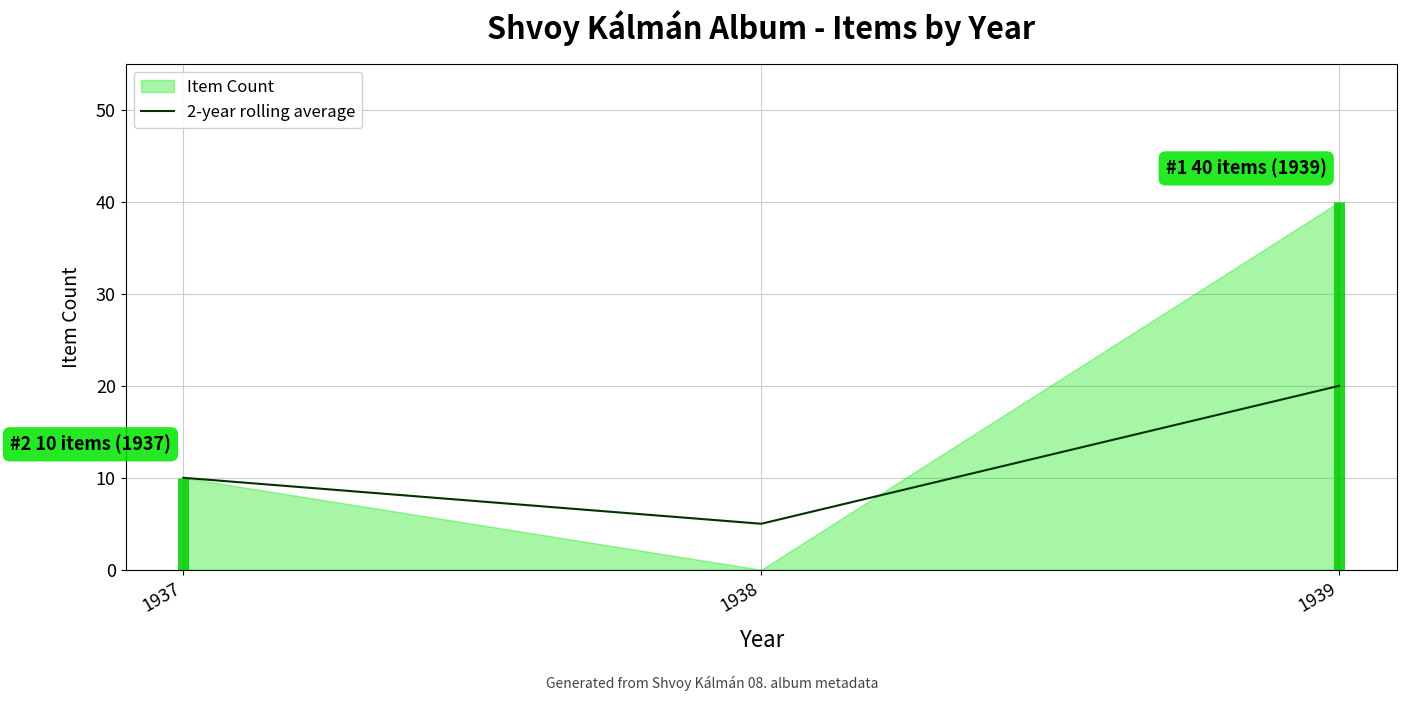

The value of 2-year rolling average at 1937 is 10. True or false?

True